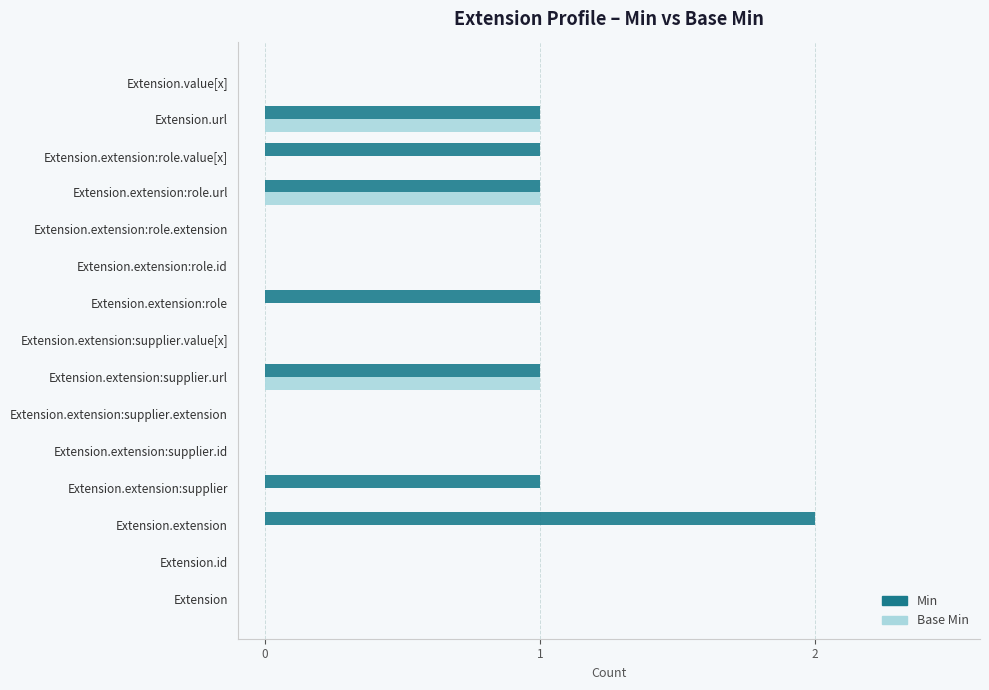

Which series has the largest total across all categories?

Min